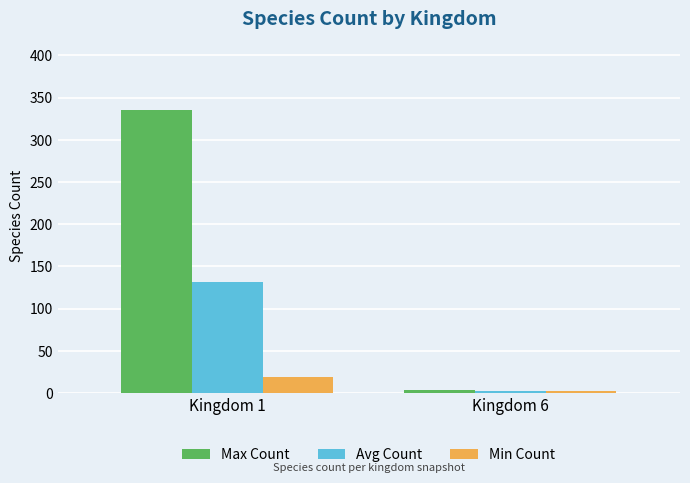

At which category is the sum across all series the highest?

Kingdom 1